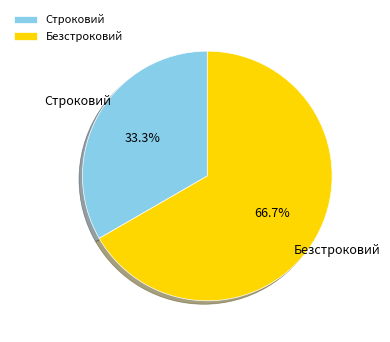

Which slice is the smallest?

Строковий